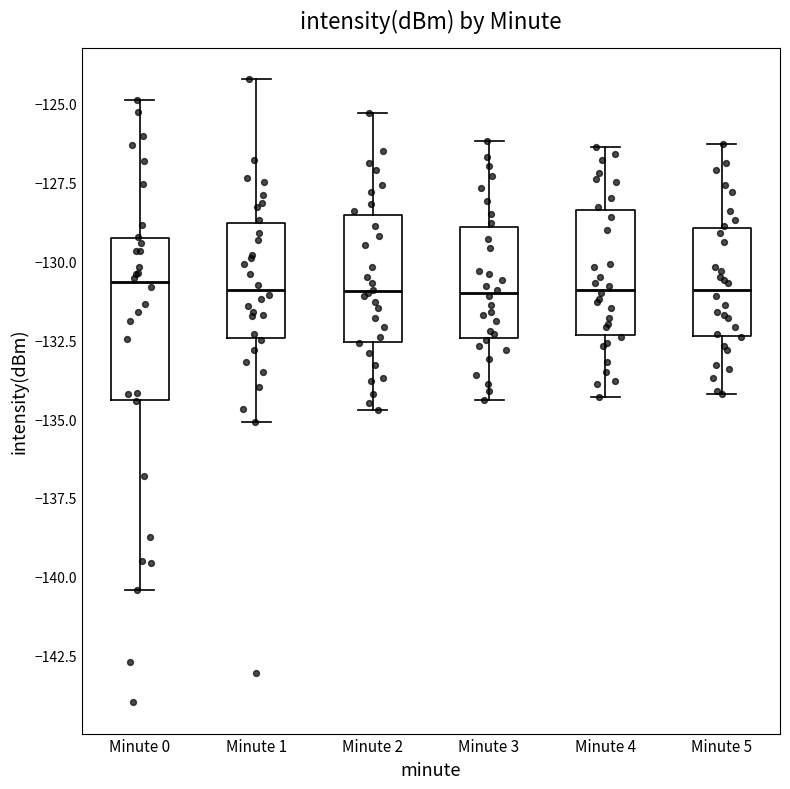

Where does the median line of the box for Minute 5 sit on the y-axis? The values are not printed on the chart, so give them approximately, as read against the axis.

-131.0